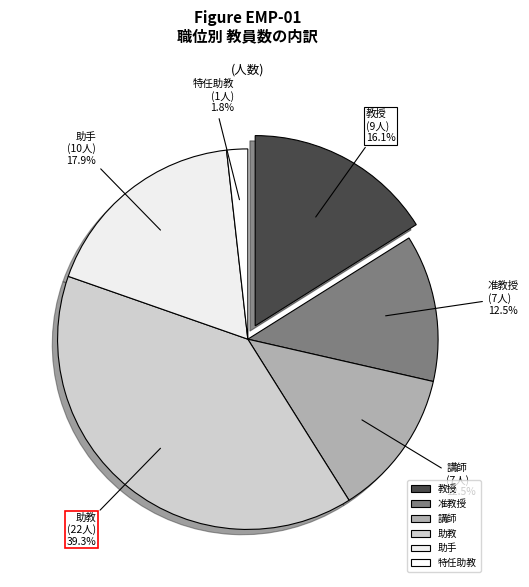

To the nearest percent, what is the combined percentage of 特任助教 and 助手?

20%